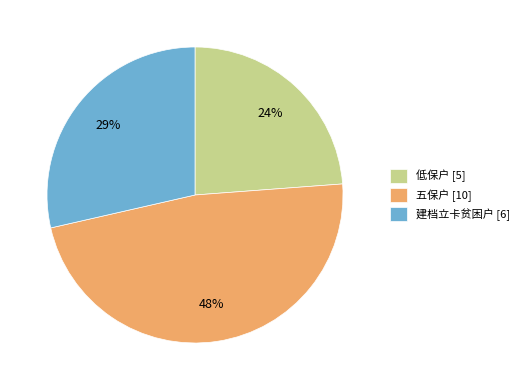

True or false: 五保户 accounts for 34% of the total.

False